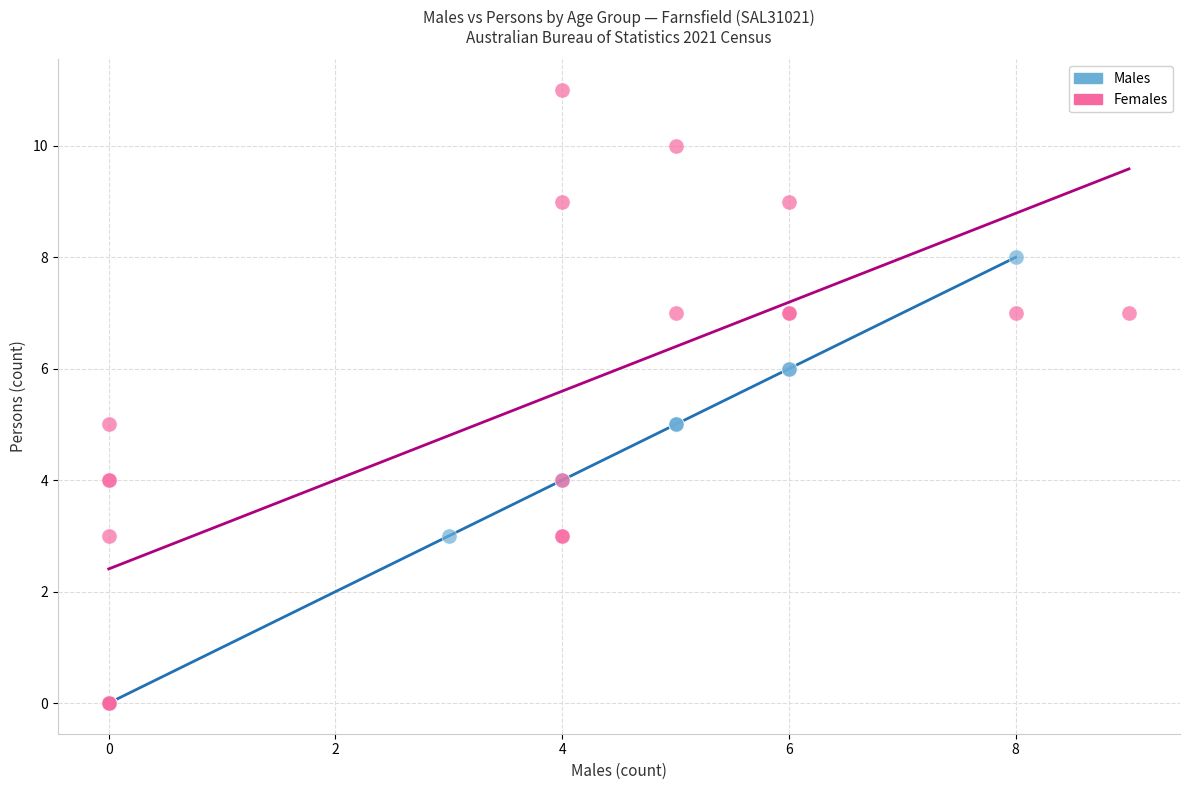

Which series reaches the maximum Y coordinate?

Females